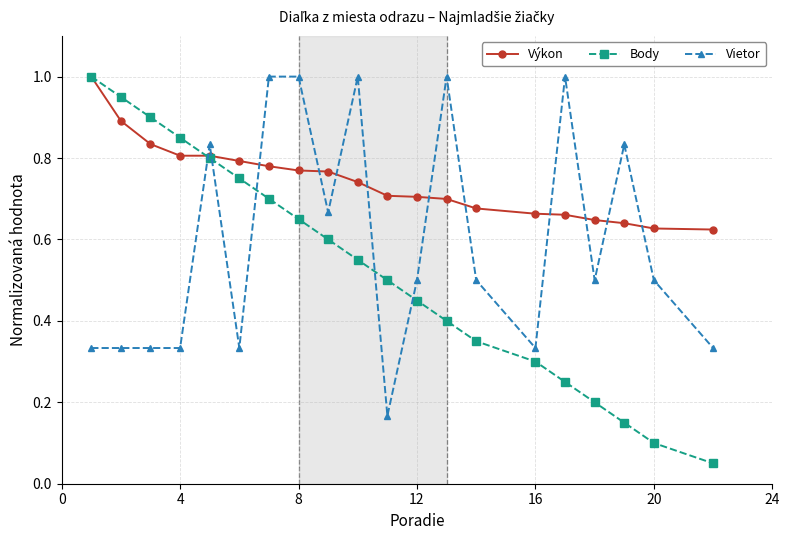

Which series has the largest total across all categories?

Výkon